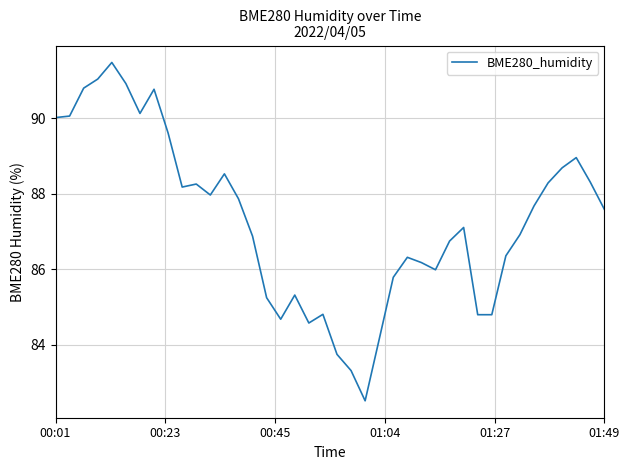

What is the maximum value shown in the chart?

91.5